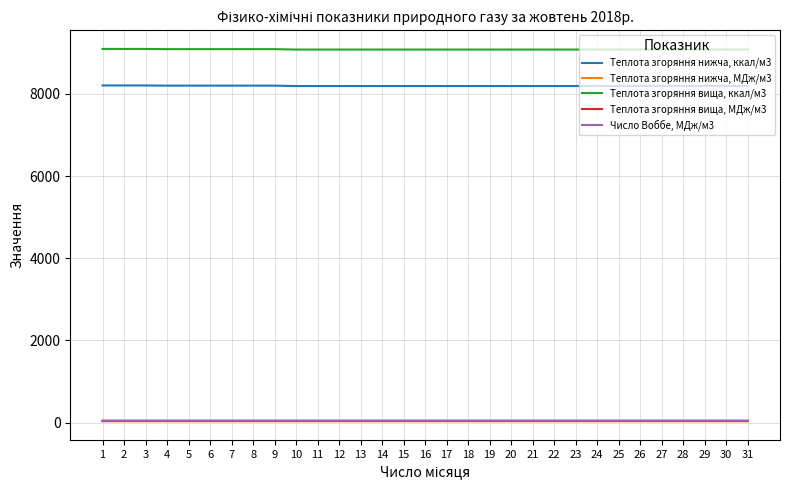

Is this an area chart (filled region under the line)?

No